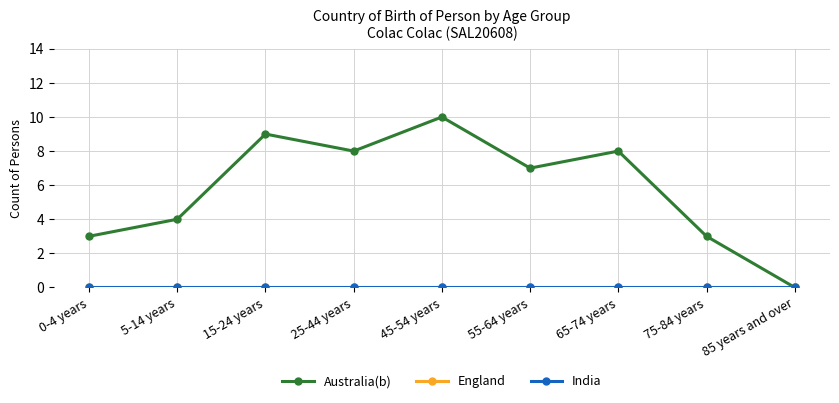

Reading right to left, list all the values displayed in this chart.

Australia(b): 85 years and over=0	75-84 years=3	65-74 years=8	55-64 years=7	45-54 years=10	25-44 years=8	15-24 years=9	5-14 years=4	0-4 years=3
England: 85 years and over=0	75-84 years=0	65-74 years=0	55-64 years=0	45-54 years=0	25-44 years=0	15-24 years=0	5-14 years=0	0-4 years=0
India: 85 years and over=0	75-84 years=0	65-74 years=0	55-64 years=0	45-54 years=0	25-44 years=0	15-24 years=0	5-14 years=0	0-4 years=0